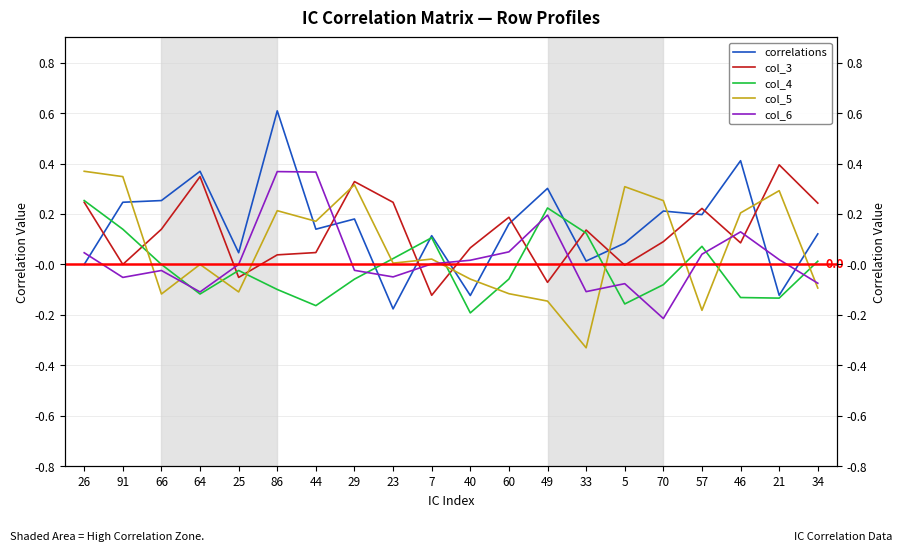

True or false: col_5 and correlations cross at least once.

True